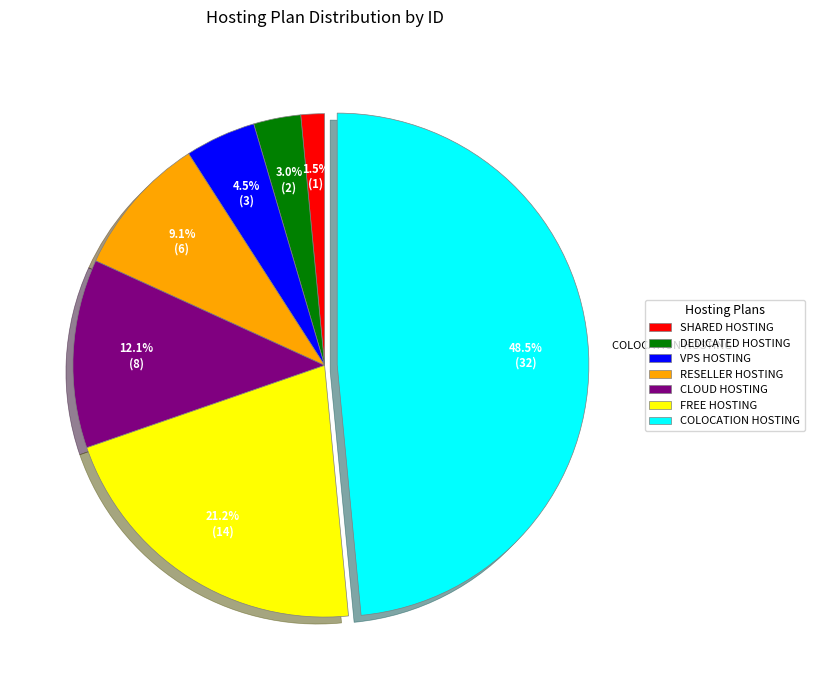

Between VPS HOSTING and RESELLER HOSTING, which is larger?

RESELLER HOSTING